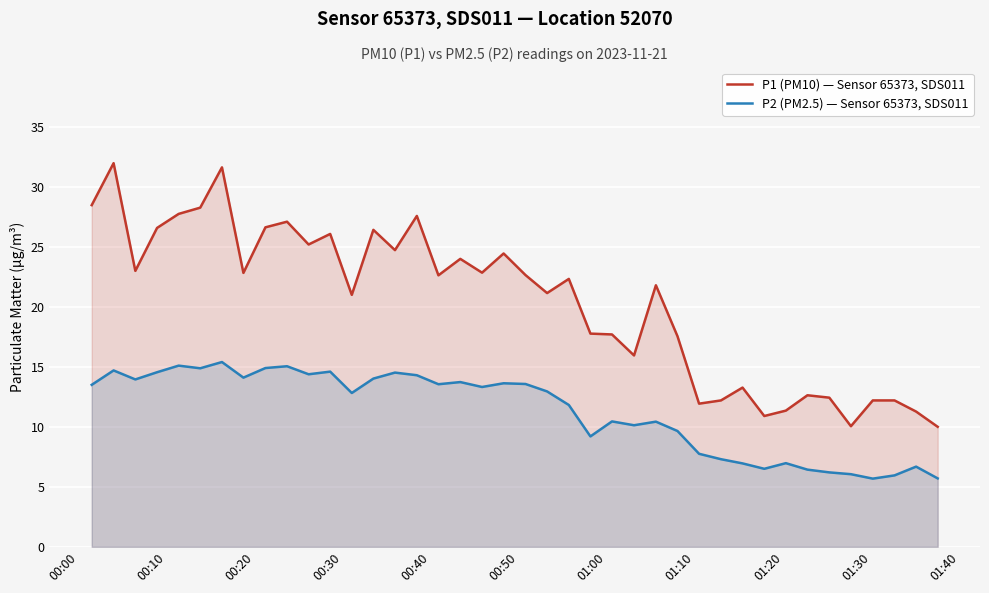

How many values in the P2 (PM2.5) — Sensor 65373, SDS011 series are below 13?

20